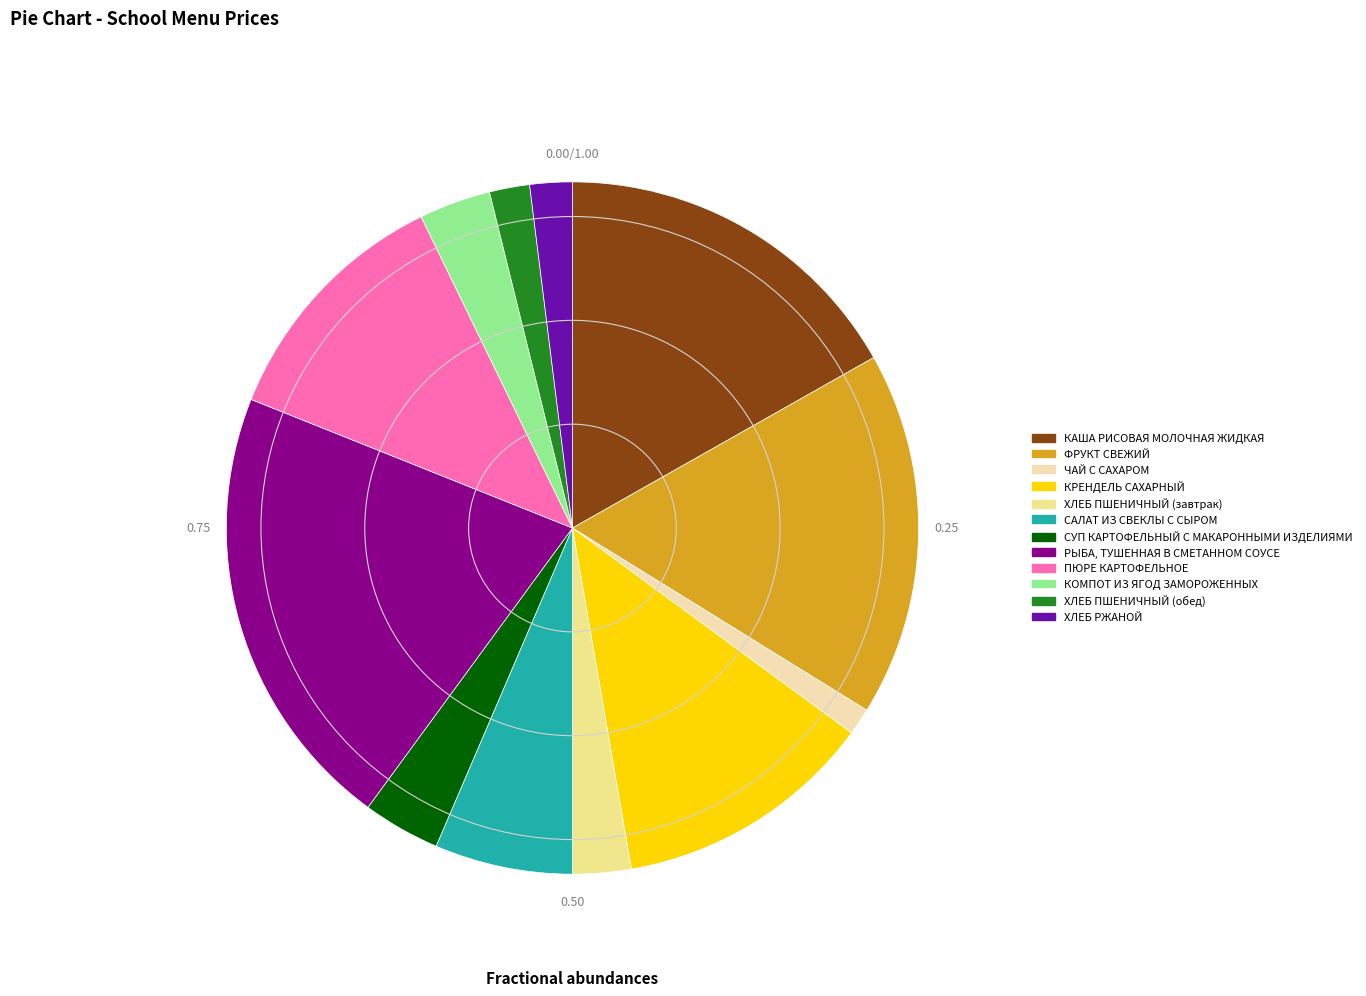

Combined, do ХЛЕБ ПШЕНИЧНЫЙ (обед) and КАША РИСОВАЯ МОЛОЧНАЯ ЖИДКАЯ account for over 50%?

No